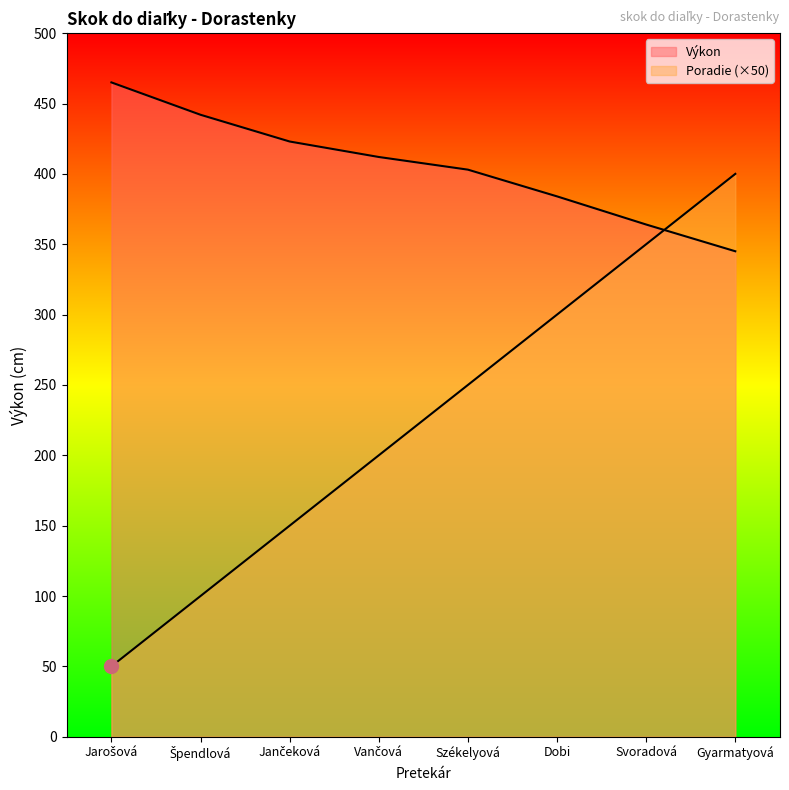

How many lines are shown in the chart?

2